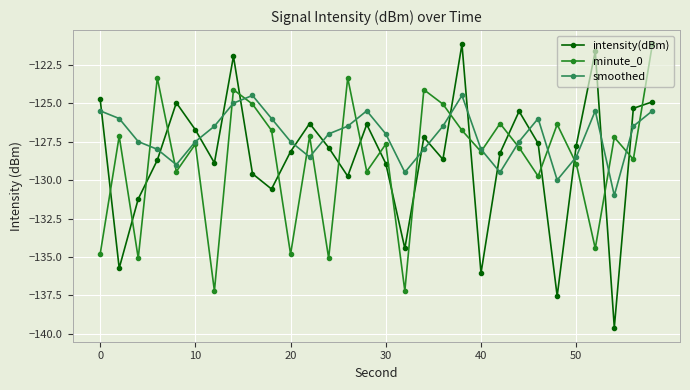

At how many categories does at least one series exceed -133?

30